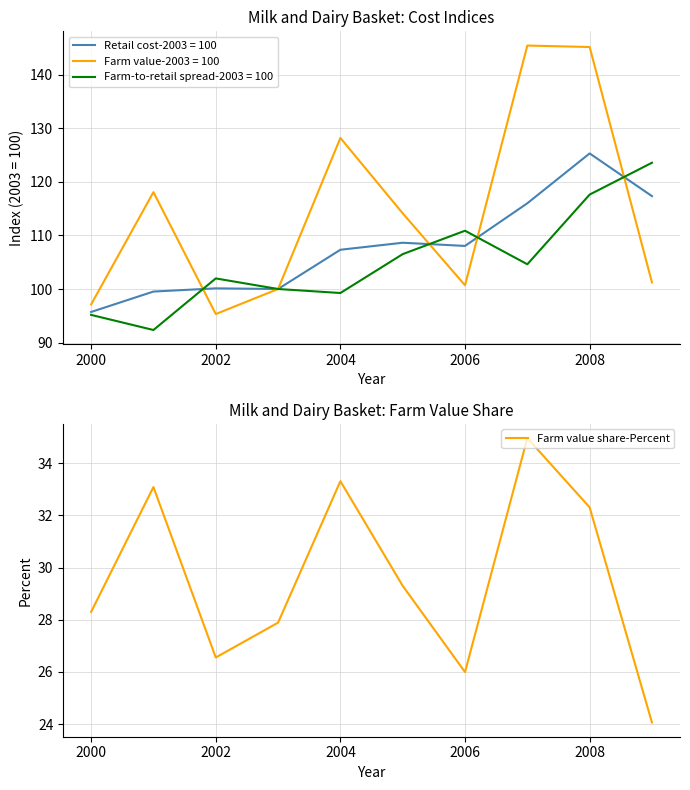

How many interior local peaks (higher than both neighbors) does the data have?

3